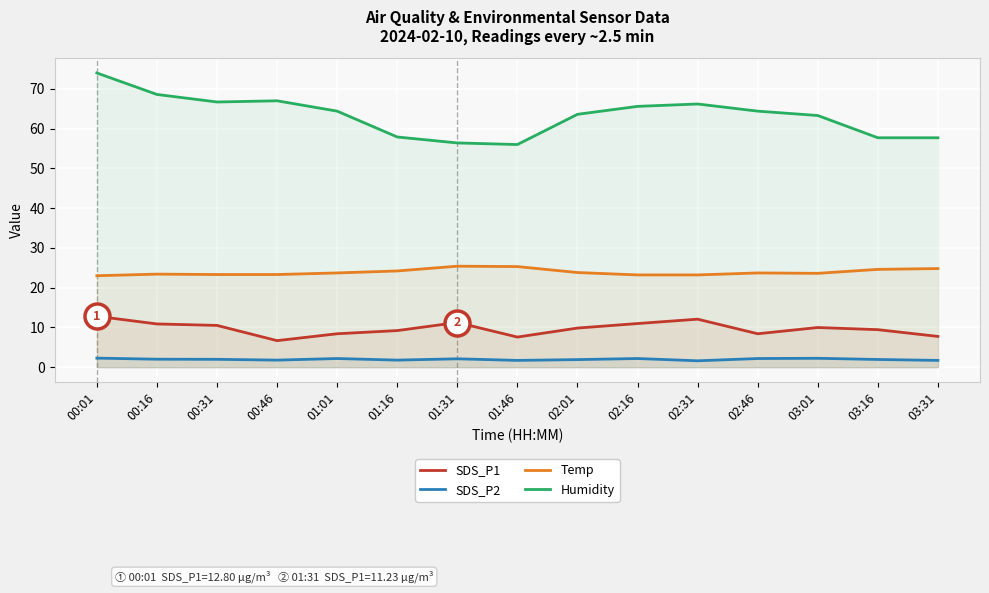

At 01:16, list the series in order from smallest to largest.

SDS_P2, SDS_P1, Temp, Humidity